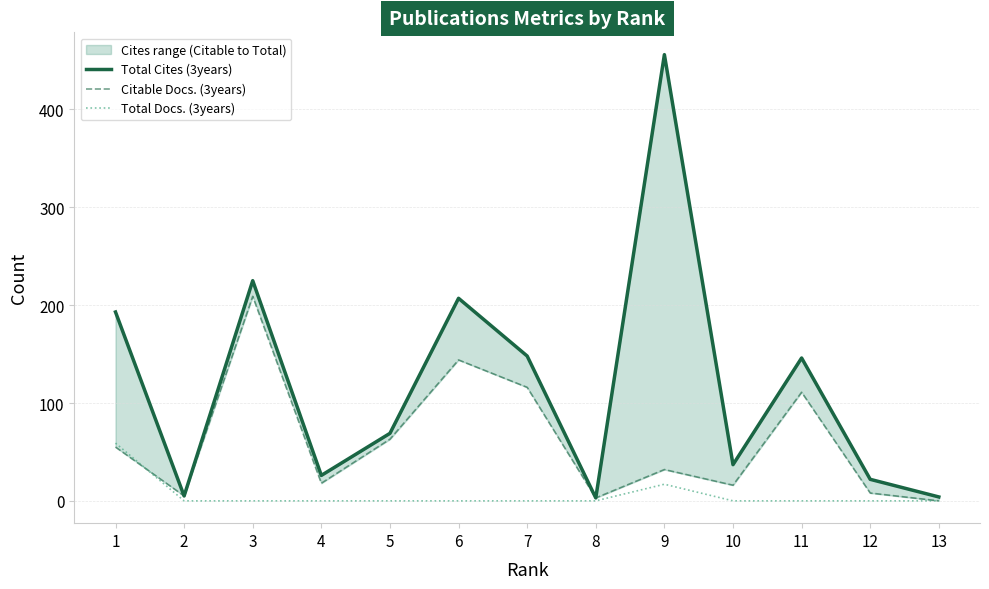

Which series has the largest range (max minus min)?

Total Cites (3years)